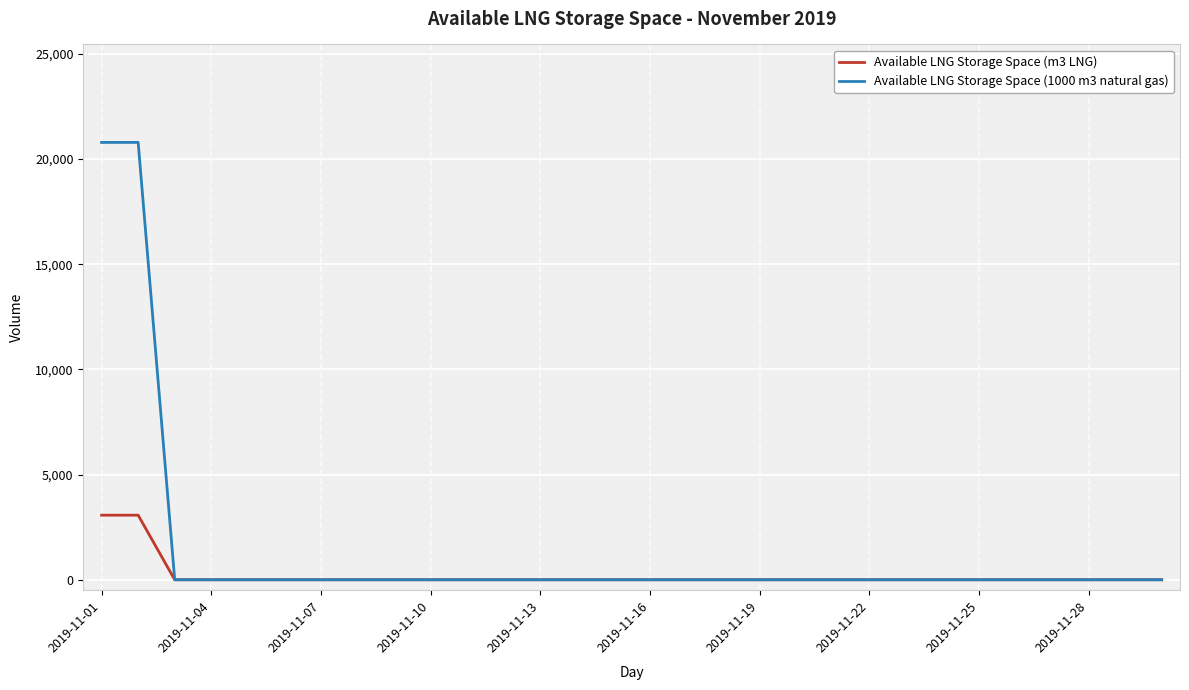

Rank the series by their maximum value, from highest to lowest.

Available LNG Storage Space (1000 m3 natural gas), Available LNG Storage Space (m3 LNG)